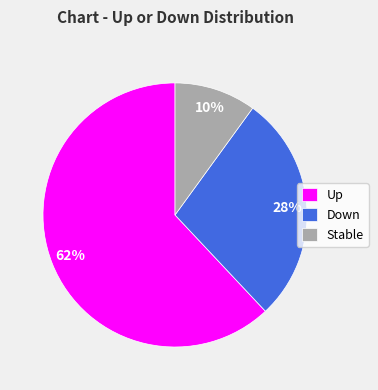

Which slice is the largest?

Up